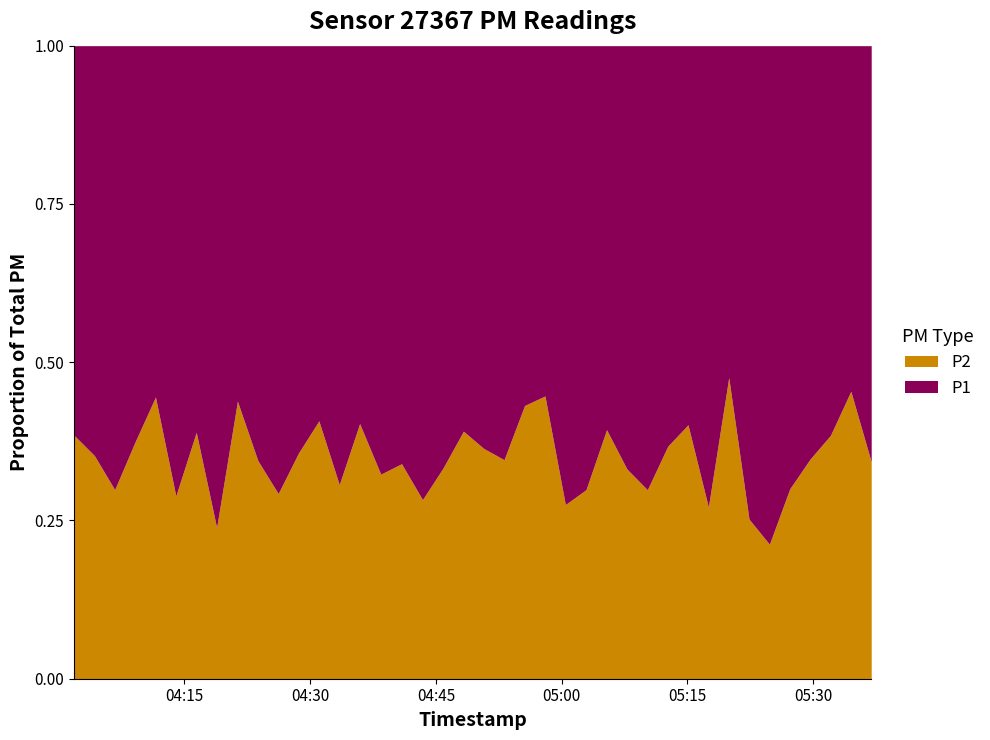

Which series has the largest range (max minus min)?

P1